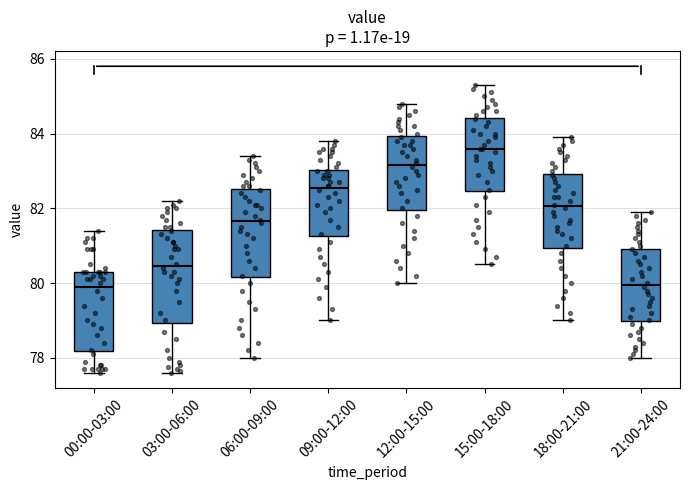

Reading left to right, transcribe this box plot: for each box, give where its median line is, the range the box spans, and where its two whiskers end, as read against the y-axis. The values are not printed on the chart, so give them approximately, as read against the axis.

00:00-03:00: median 80.0, box 78.2 to 80.4, whiskers 77.6 to 81.4
03:00-06:00: median 80.4, box 79.0 to 81.4, whiskers 77.6 to 82.2
06:00-09:00: median 81.6, box 80.2 to 82.6, whiskers 78.0 to 83.4
09:00-12:00: median 82.6, box 81.2 to 83.0, whiskers 79.0 to 83.8
12:00-15:00: median 83.2, box 82.0 to 84.0, whiskers 80.0 to 84.8
15:00-18:00: median 83.6, box 82.4 to 84.4, whiskers 80.6 to 85.4
18:00-21:00: median 82.0, box 81.0 to 83.0, whiskers 79.0 to 84.0
21:00-24:00: median 80.0, box 79.0 to 81.0, whiskers 78.0 to 82.0